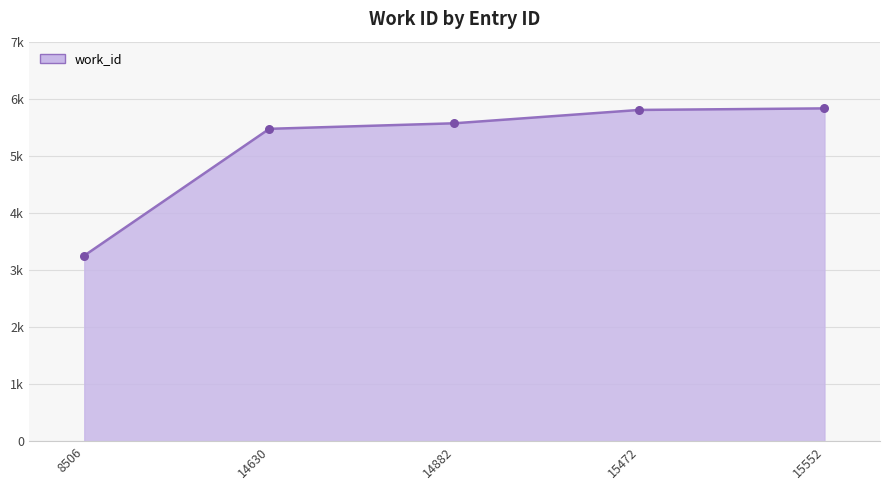

Is this an area chart (filled region under the line)?

Yes